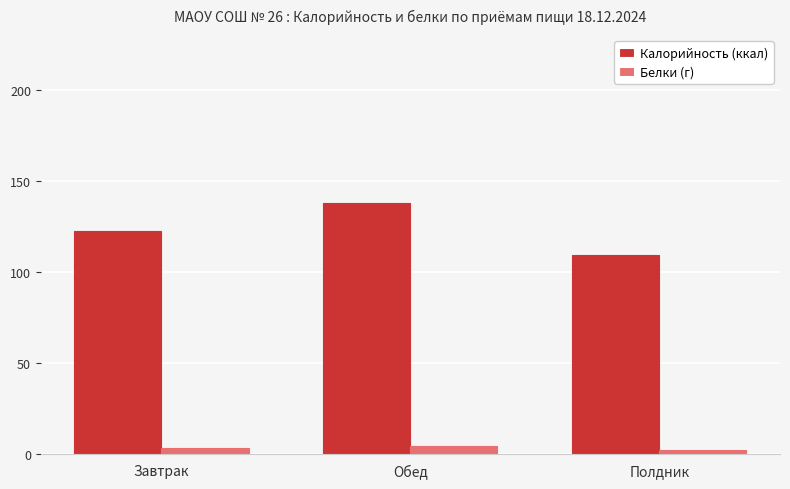

Is it true that Калорийность (ккал) equals 122.5 at Завтрак?

True